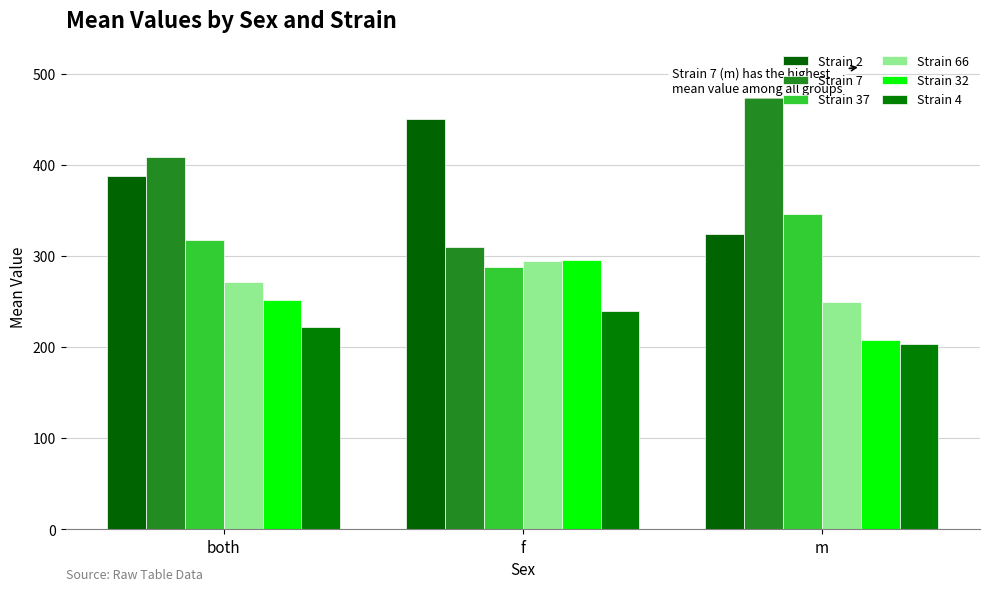

How many data points in Strain 66 are above 271?

2